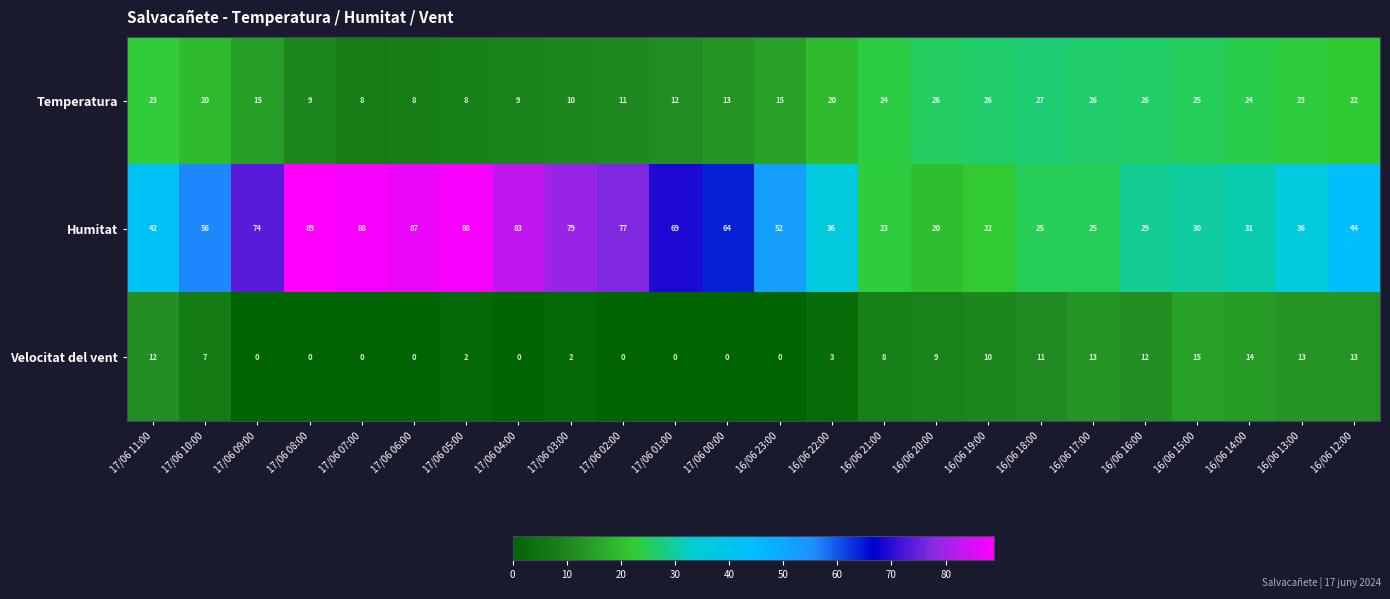

What is the total value across all series at 17/06 00:00?

77